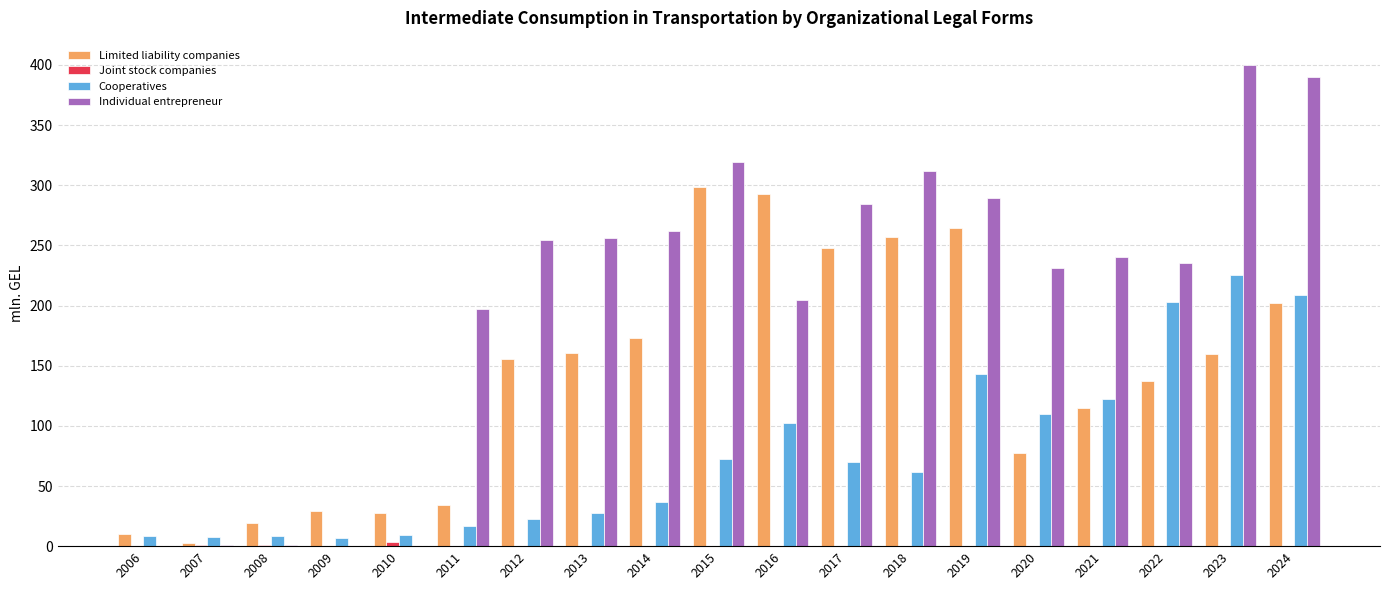

What is the average value of the Individual entrepreneur series?

204.2